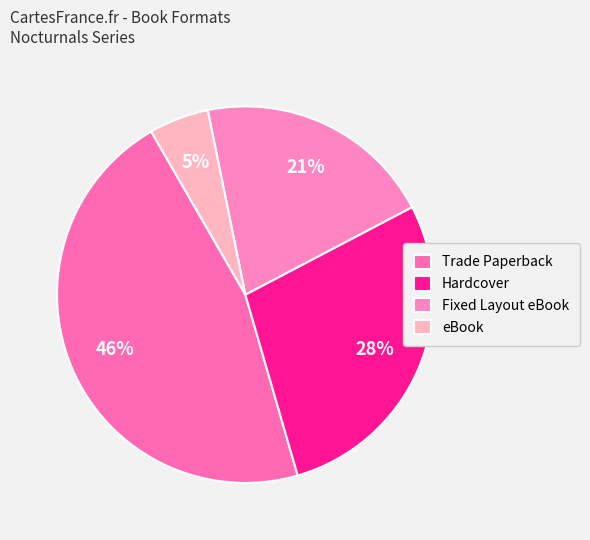

What percentage is the Trade Paperback slice, to the nearest percent?

46%